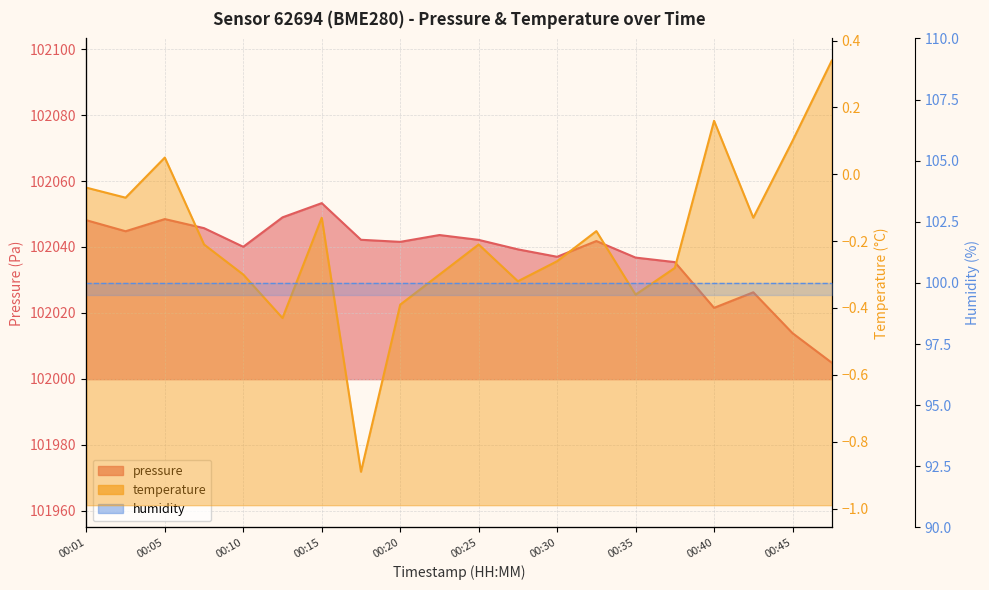

What is the difference between the second highest and second lowest values in the pressure series?

35.2